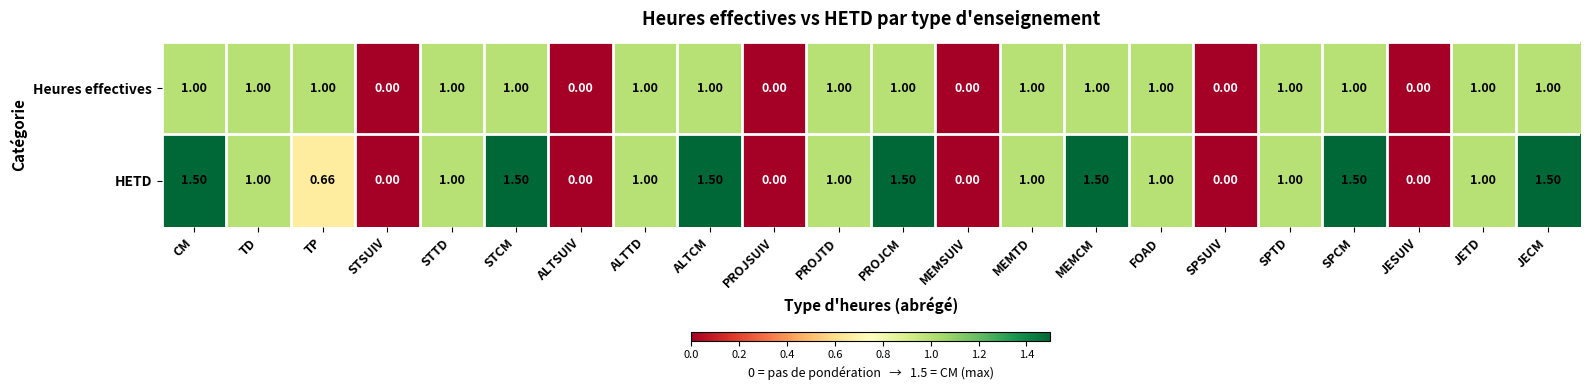

List the series in order of their overall mean, highest first.

HETD, Heures effectives